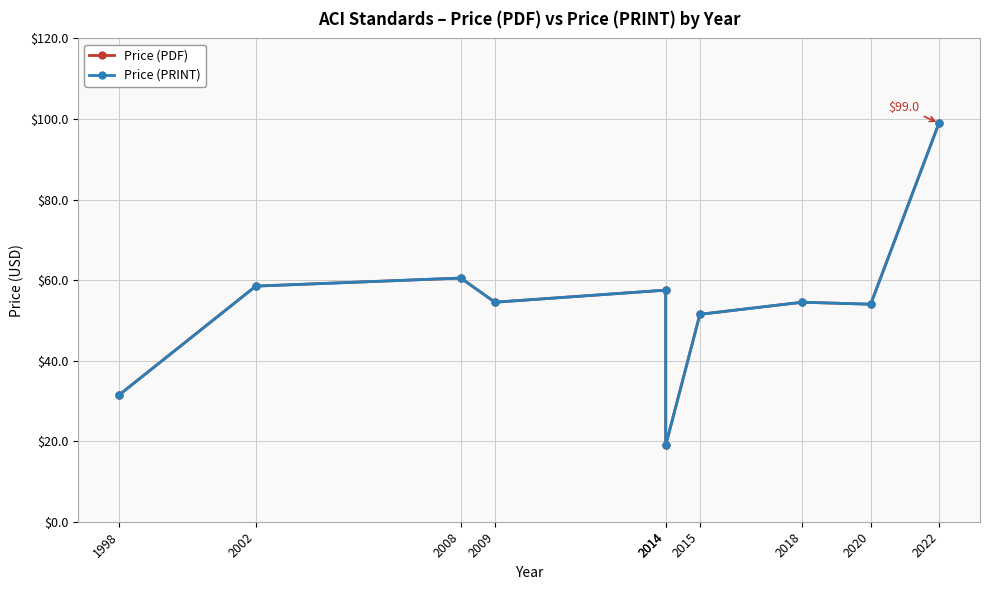

Which series has the widest spread of values?

Price (PDF)